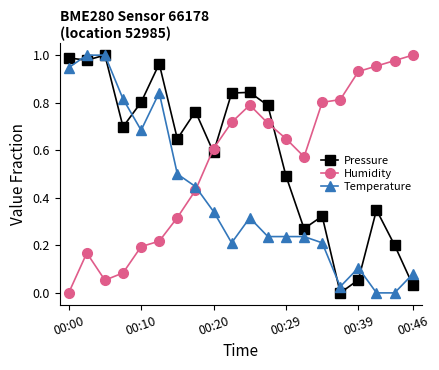

Rank the series by their average value, from highest to lowest.

Pressure, Humidity, Temperature